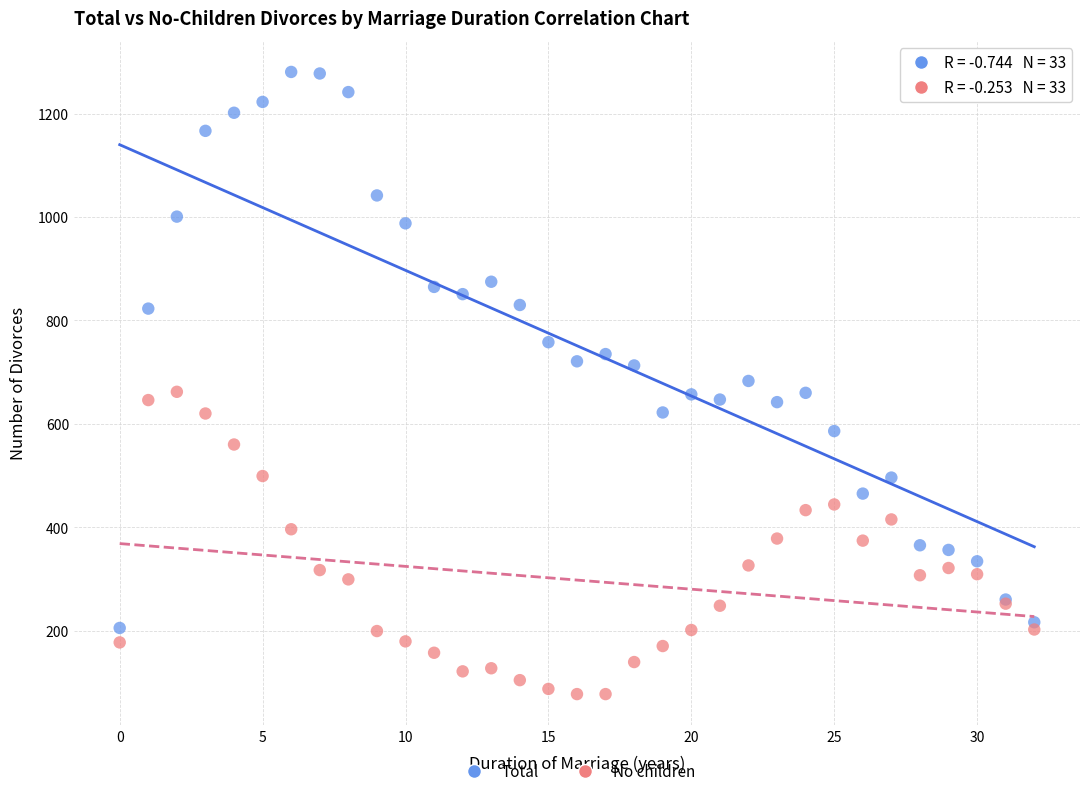

Which series has the widest spread of Y values?

Total